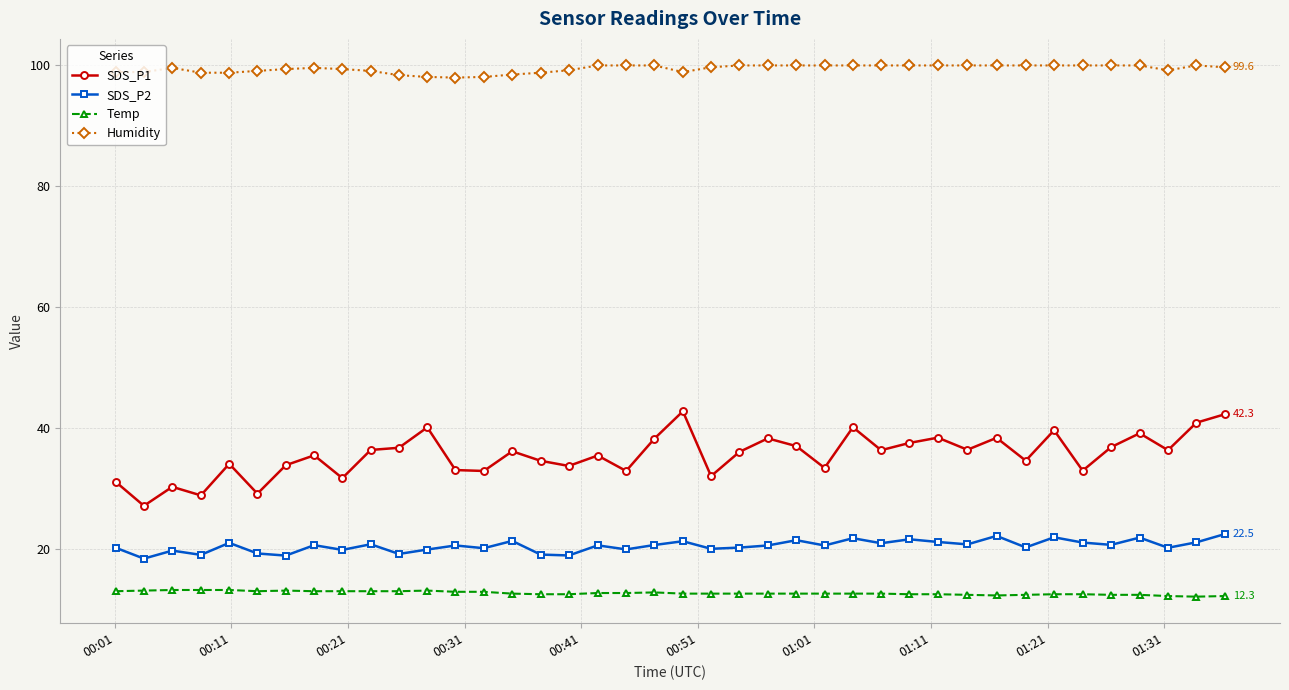

Count the number of data series in this chart.

4